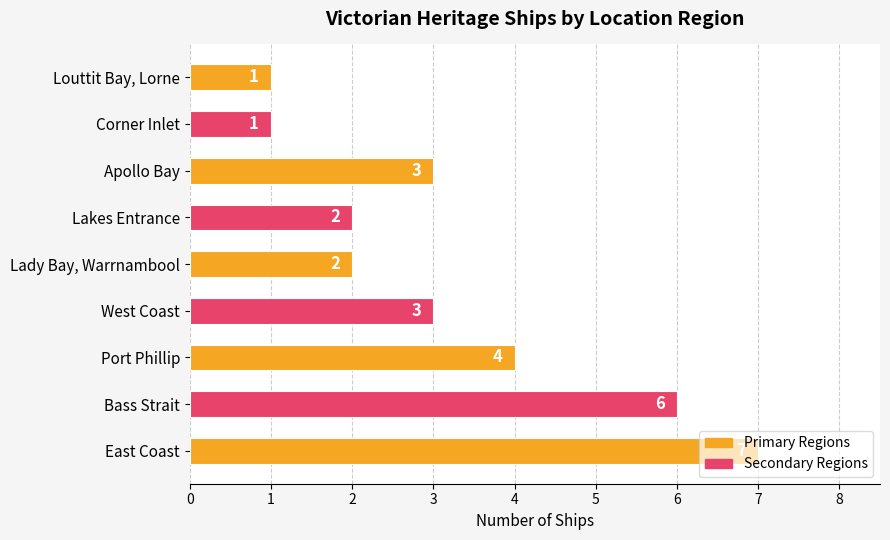

What is the change in value from Bass Strait to Corner Inlet?

-5